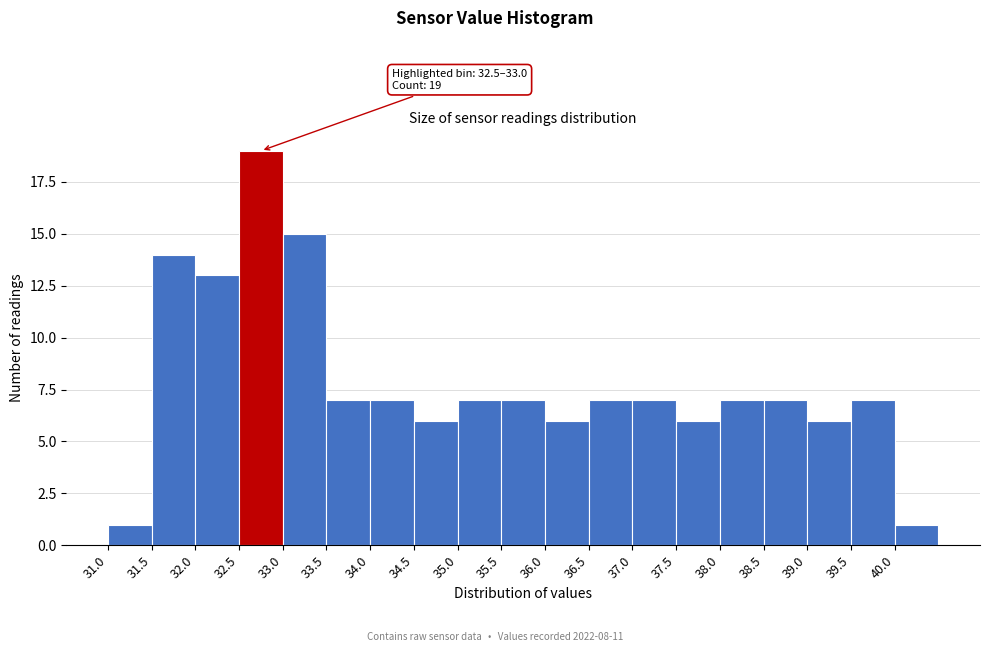

Over which range of the x-axis is the bar tallest?

32.5 to 33.0